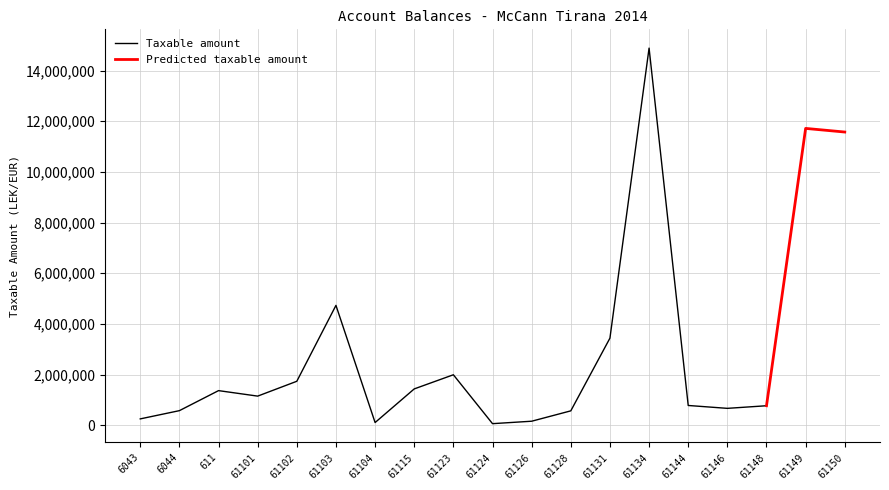

What is the maximum value for Taxable amount?

14887859.8